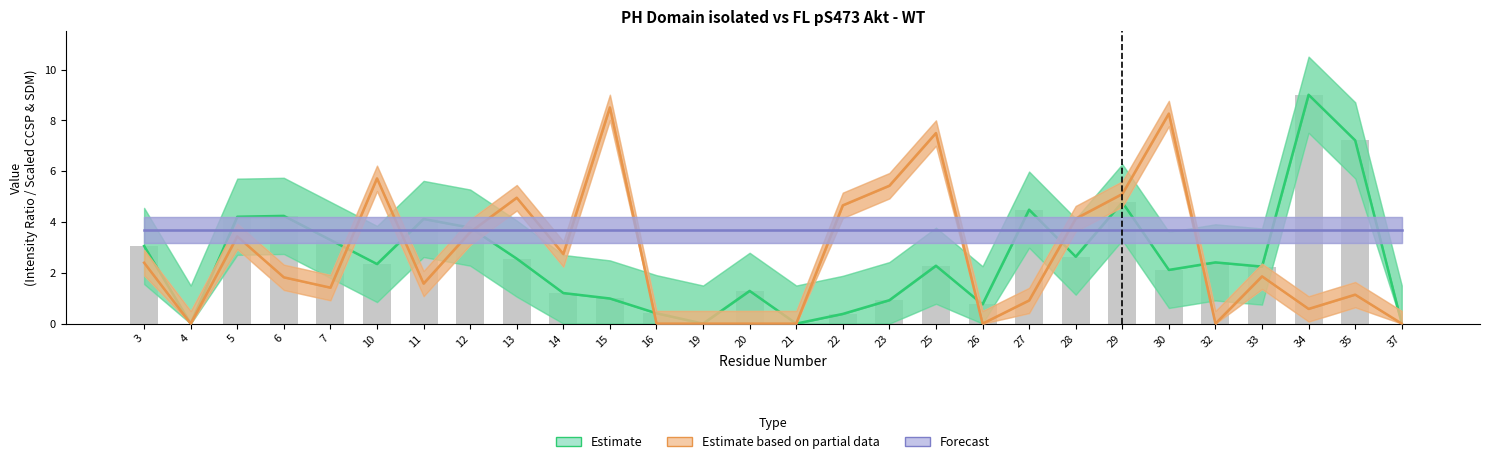

Rank the series by their average value, from highest to lowest.

SDM (Forecast), CCSP (Estimate partial), Intensity Ratio (Estimate)